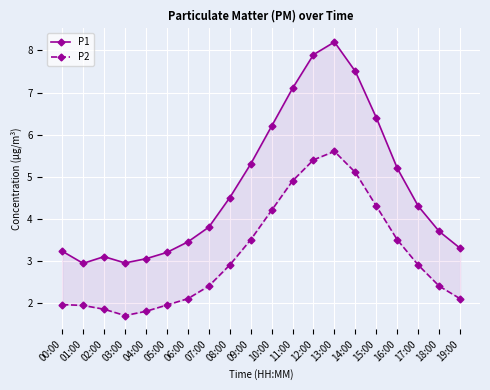

At which label does P2 first exceed 2?

06:00